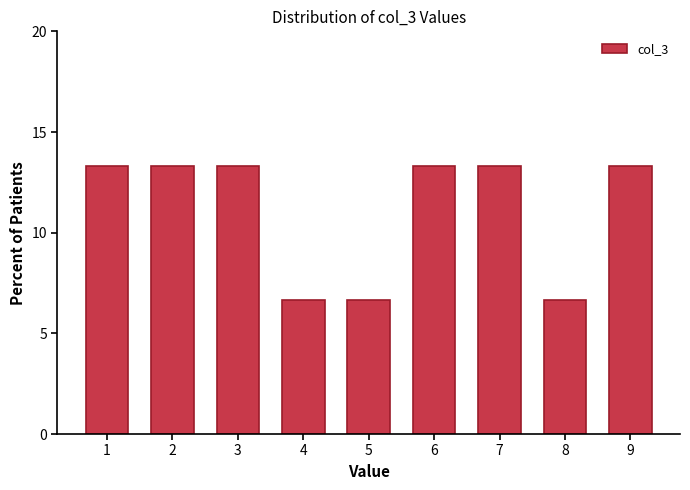

Reading right to left, transcribe all the data shown in this chart.

13.3	6.7	13.3	13.3	6.7	6.7	13.3	13.3	13.3